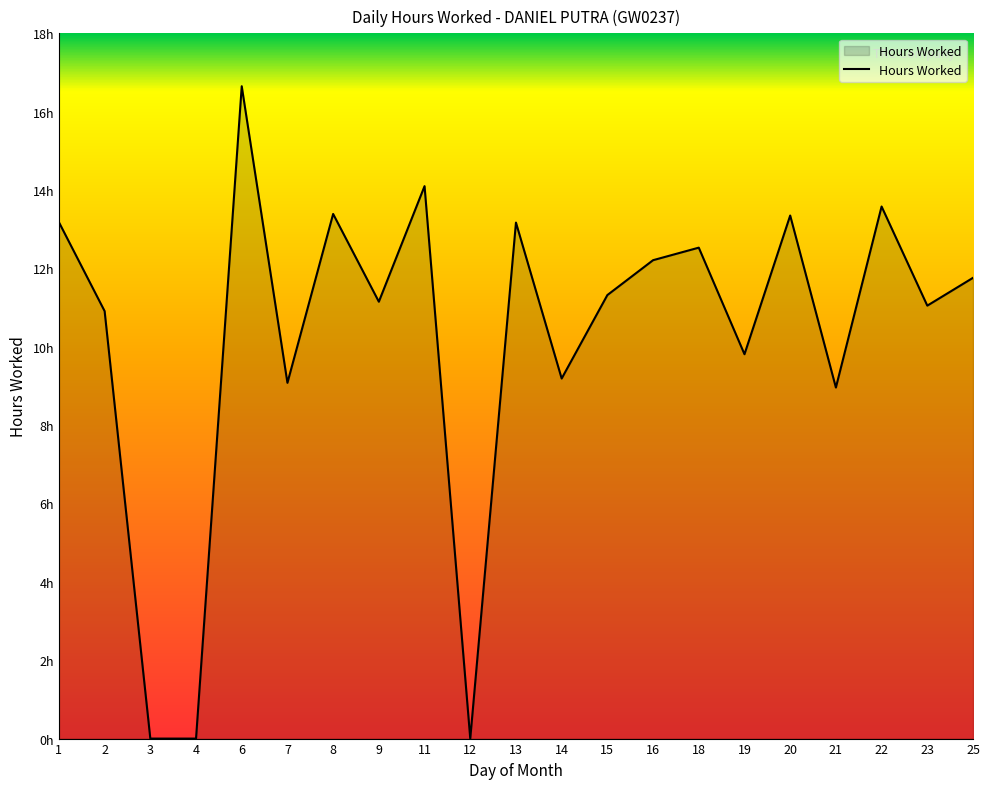

Where is the first local minimum?

7